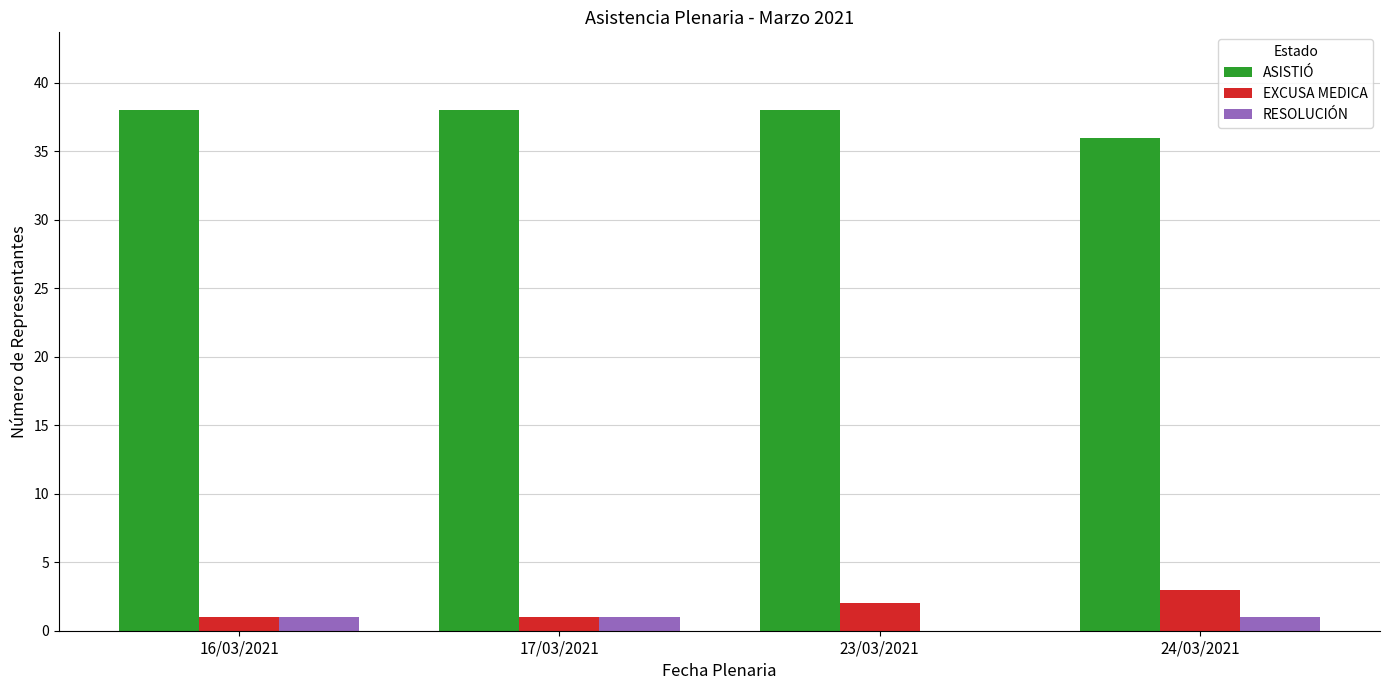

Which series has the largest total across all categories?

ASISTIÓ